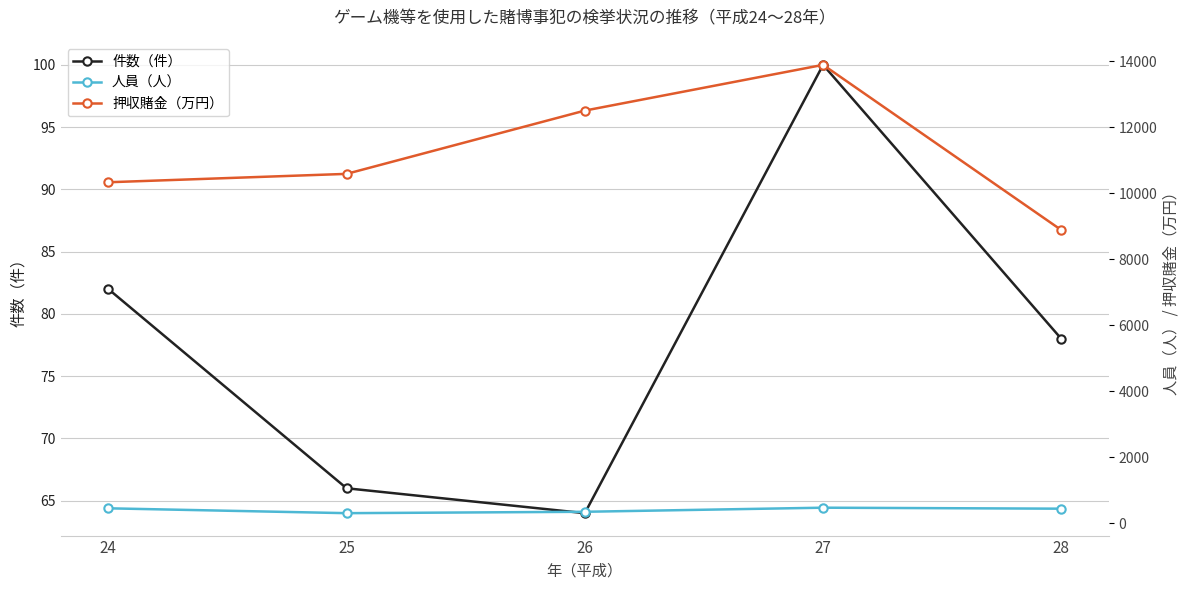

What is the total value across all series at 28?

9406